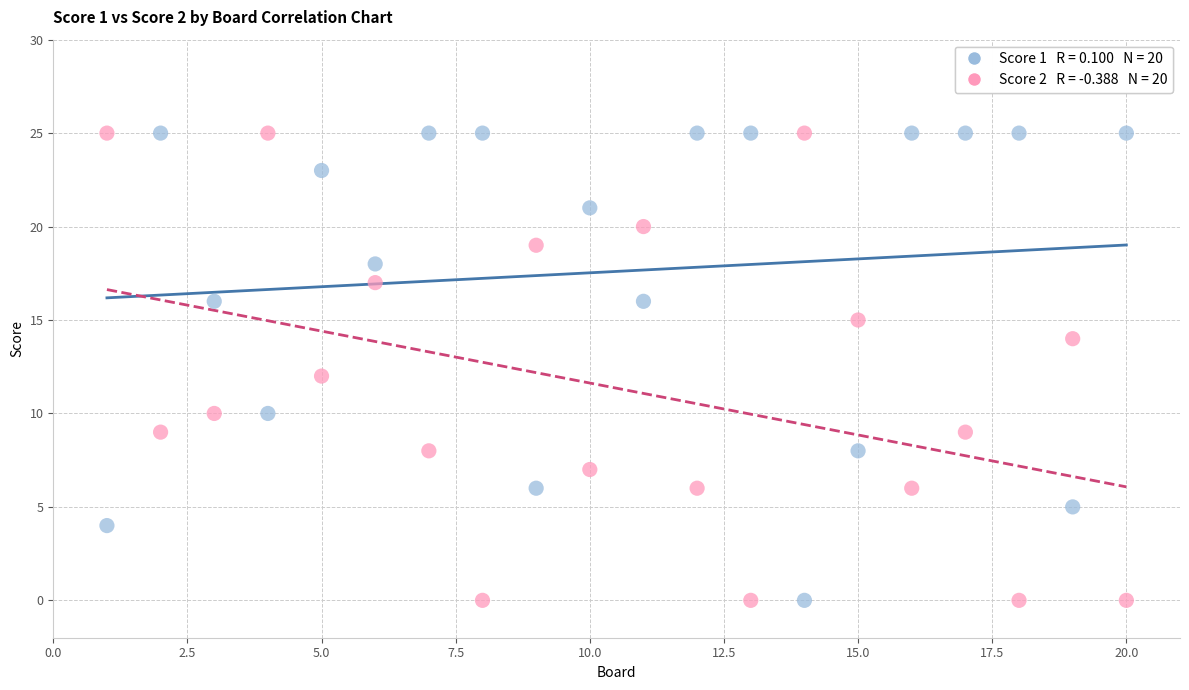

Across all data points, what is the range of X values (max minus min)?

19